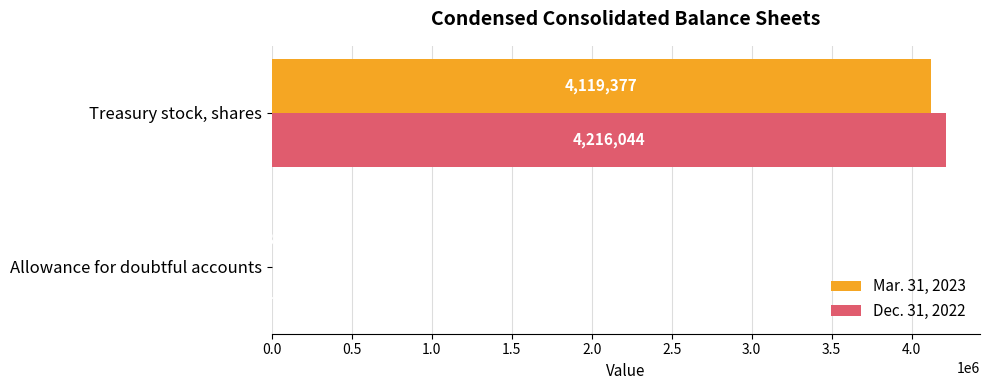

What is the highest value of the Mar. 31, 2023 series?

4119377